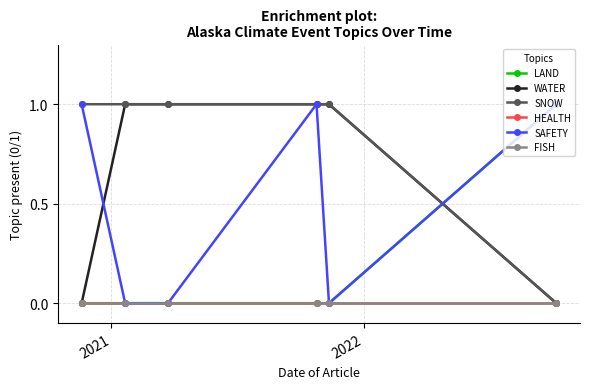

Reading left to right, list all the values displayed in this chart.

LAND: 0	0	0	0	0	1
WATER: 0	1	1	1	1	0
SNOW: 1	1	1	1	1	0
HEALTH: 0	0	0	0	0	0
SAFETY: 1	0	0	1	0	1
FISH: 0	0	0	0	0	0